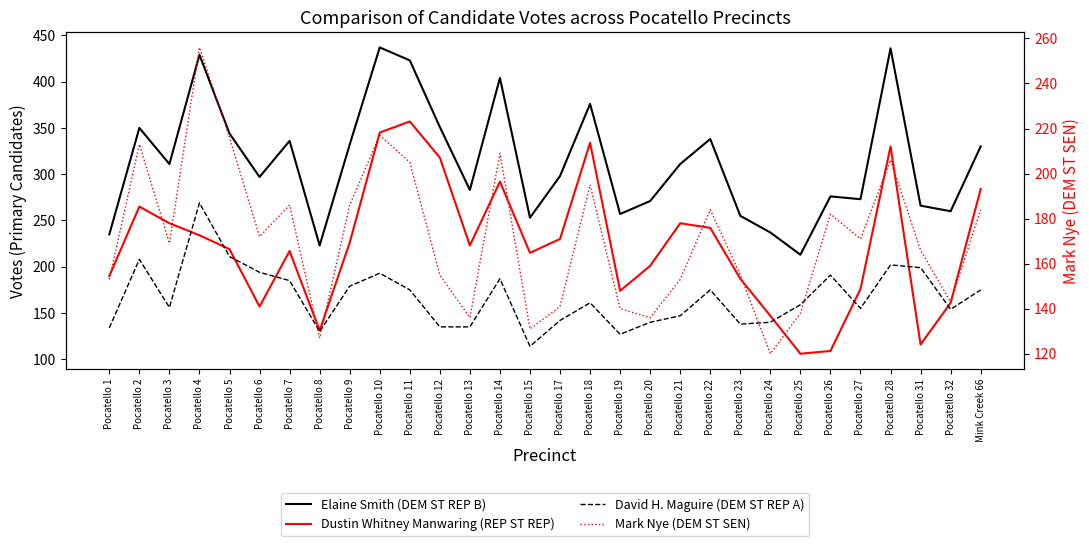

Which series has the largest range (max minus min)?

Dustin Whitney Manwaring (REP ST REP)